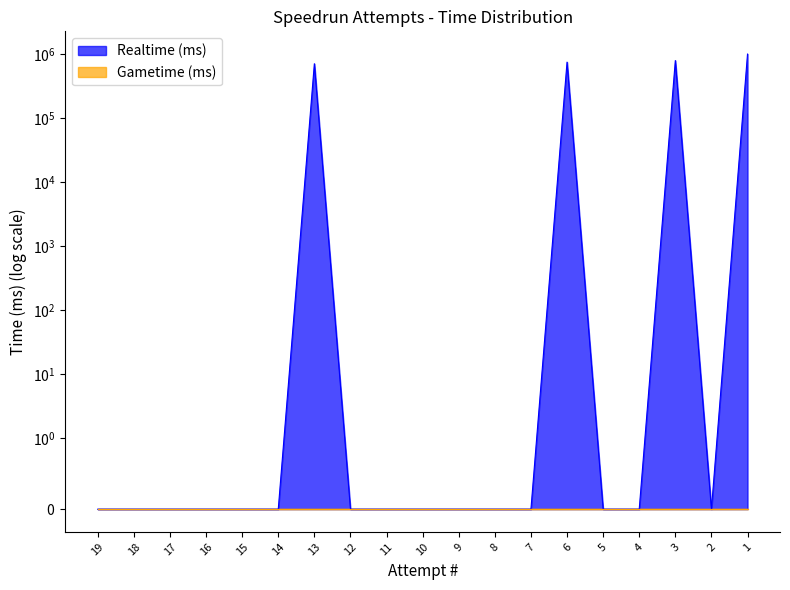

Reading right to left, extract all data points from this chart.

1=997341	2=0	3=790700	4=0	5=0	6=747179	7=0	8=0	9=0	10=0	11=0	12=0	13=705020	14=0	15=0	16=0	17=0	18=0	19=0